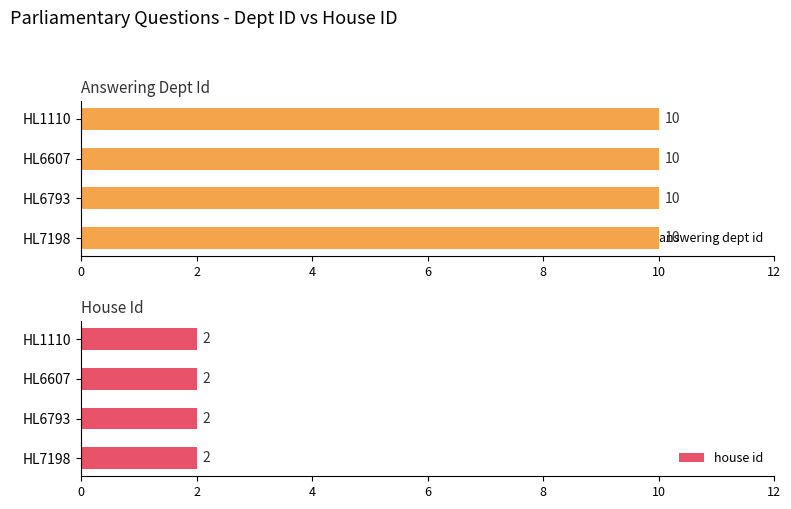

Which category has the lowest value in the house id series?

HL7198